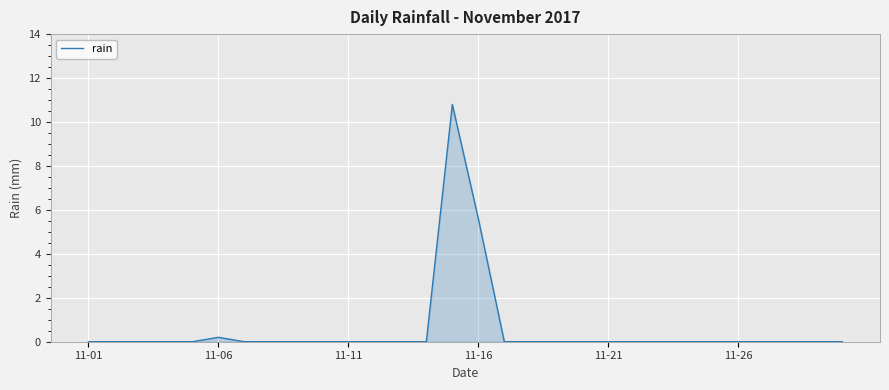

What is the difference between the maximum and minimum values?

10.8